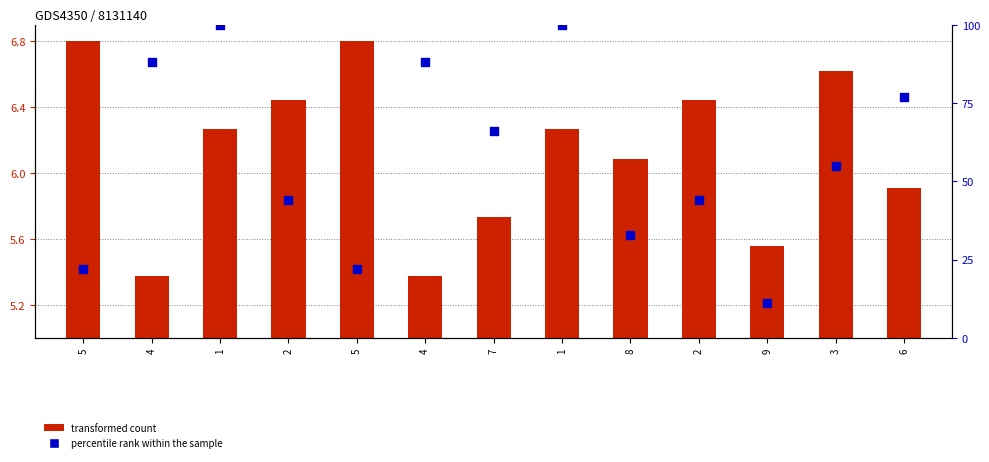

Which series reaches the minimum Y coordinate?

transformed count